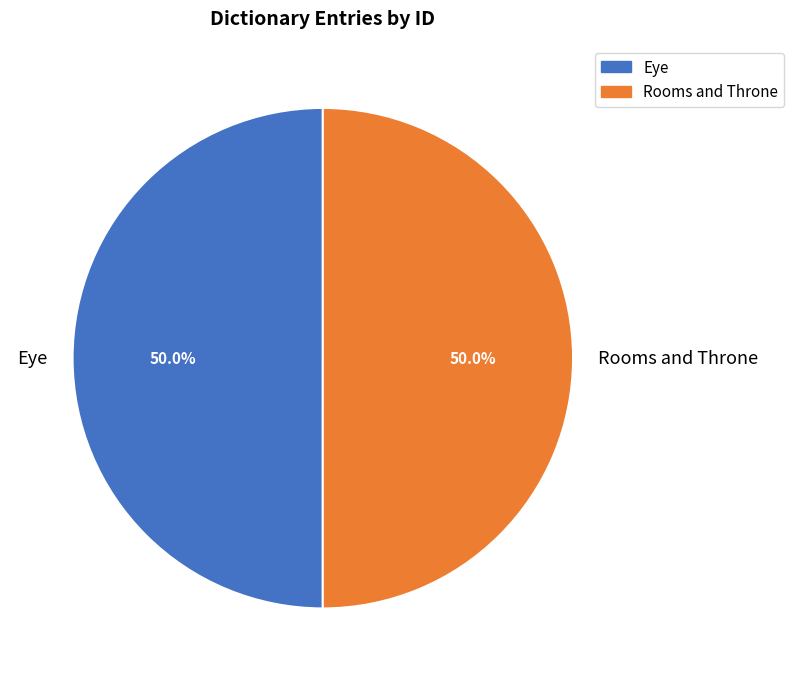

Approximately how many times larger is the value at Rooms and Throne compared to Eye?

1.0